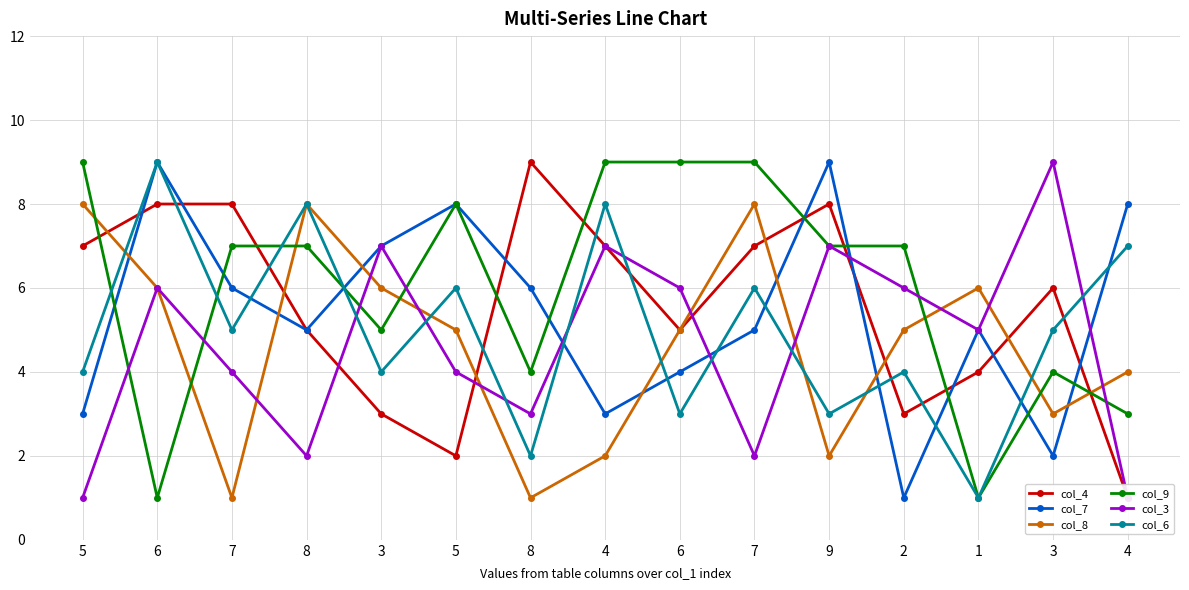

Where do col_9 and col_6 first cross each other?

5 and 6